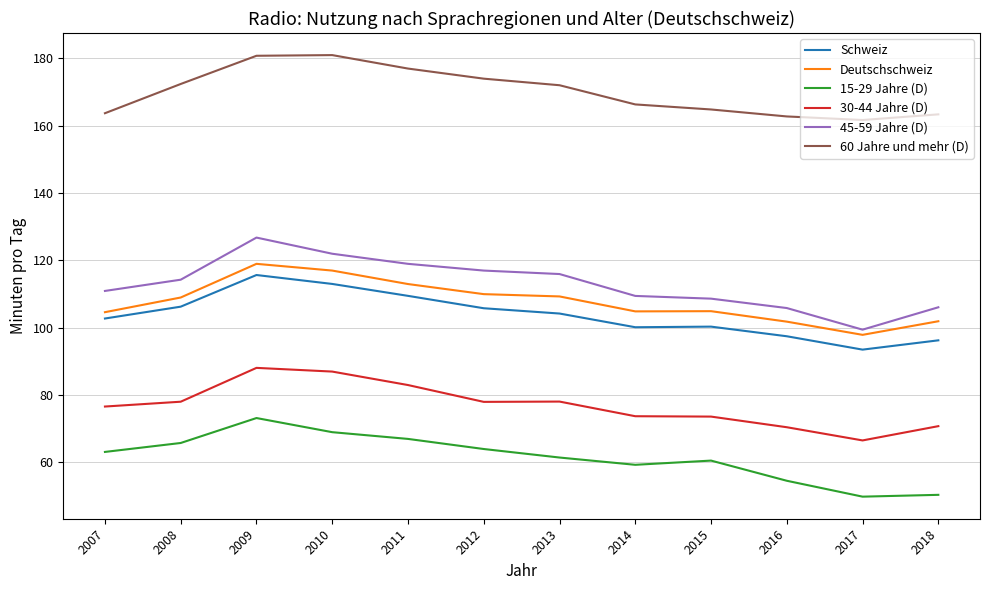

In Deutschschweiz, how many points are lower than both neighbors (excluding endpoints)?

2